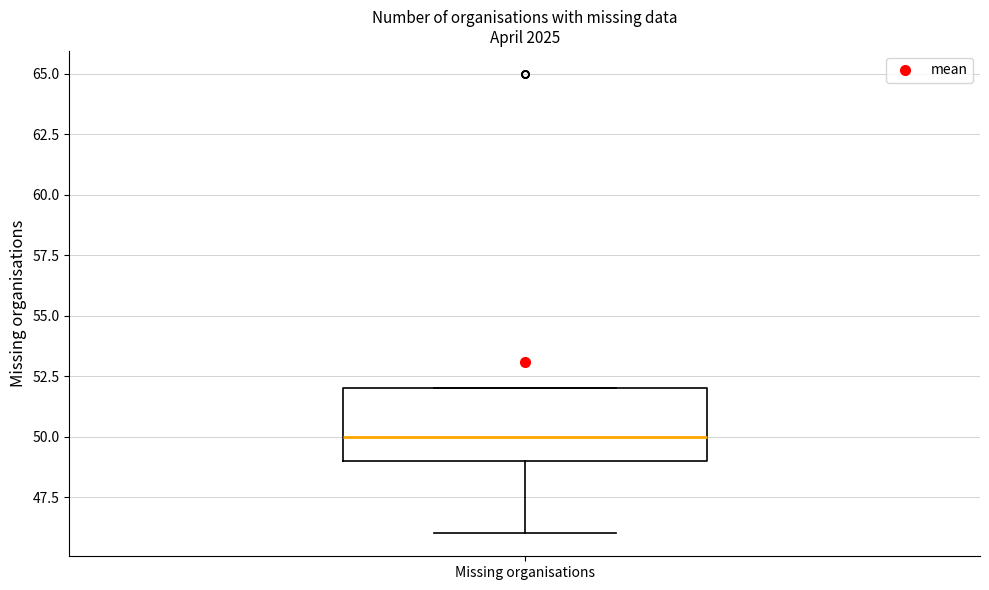

Where does the lower whisker of the box for Missing organisations end on the y-axis? The values are not printed on the chart, so give them approximately, as read against the axis.

46